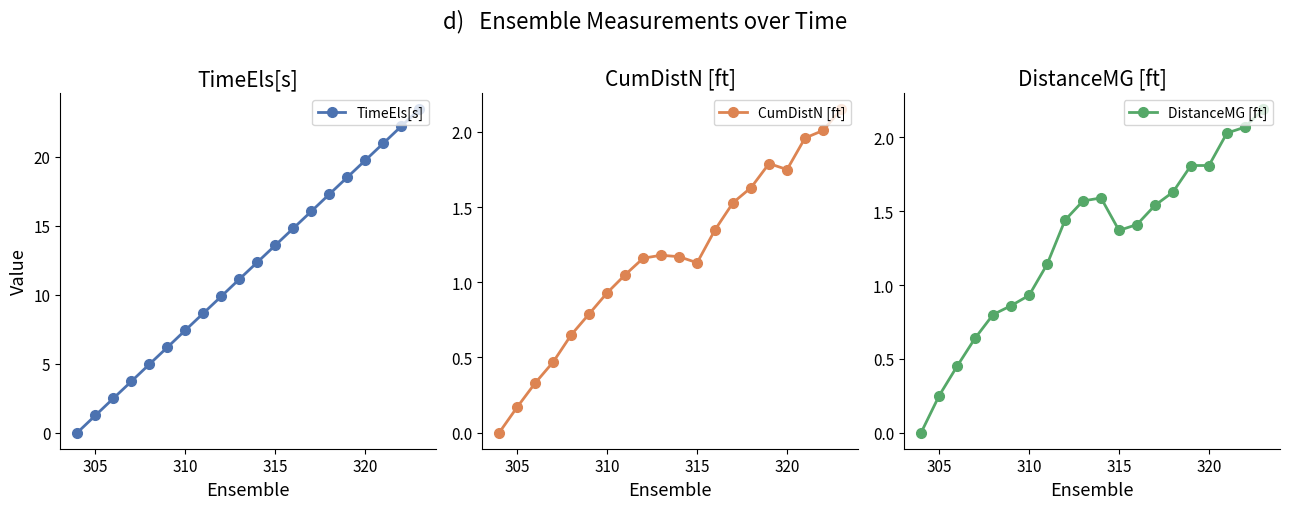

Where is DistanceMG [ft] nearest to the value 1?

310